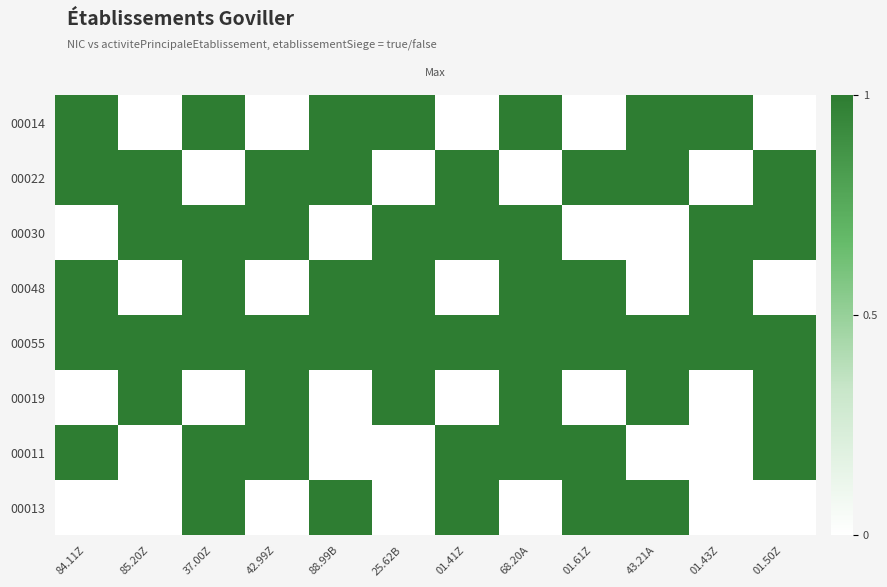

At which category does the chart reach its minimum across all series?

85.20Z